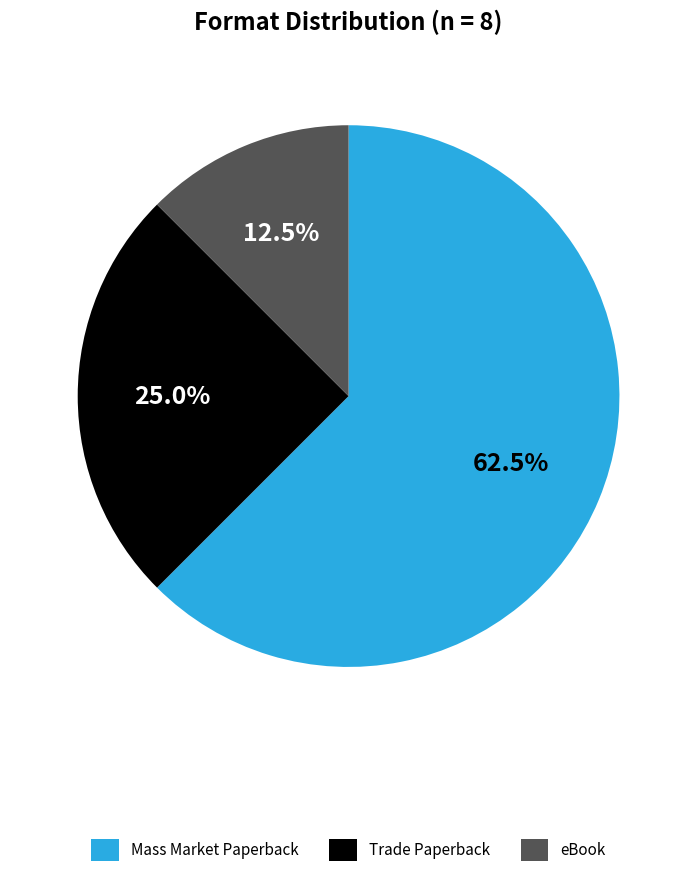

True or false: Trade Paperback accounts for 15% of the total.

False